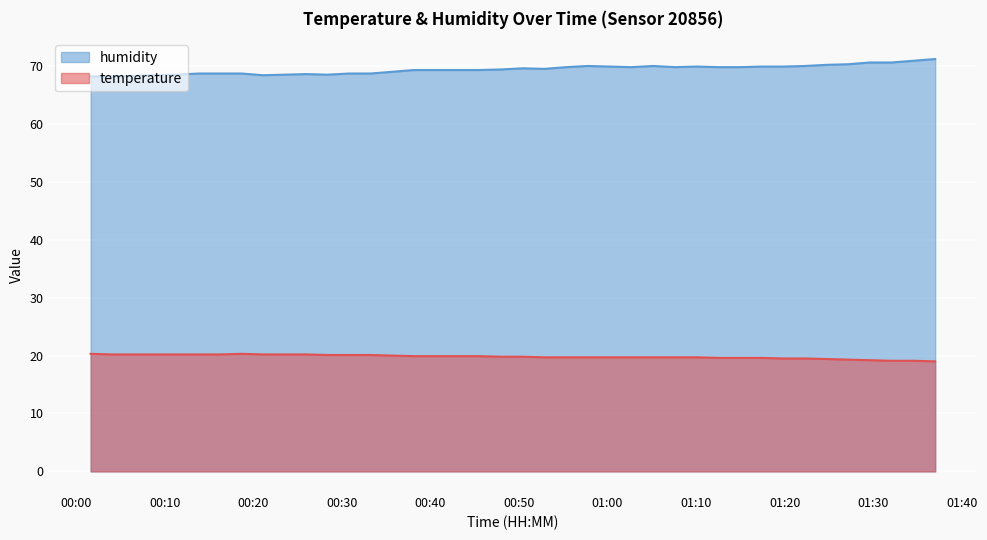

What is the smallest value displayed?

19.0